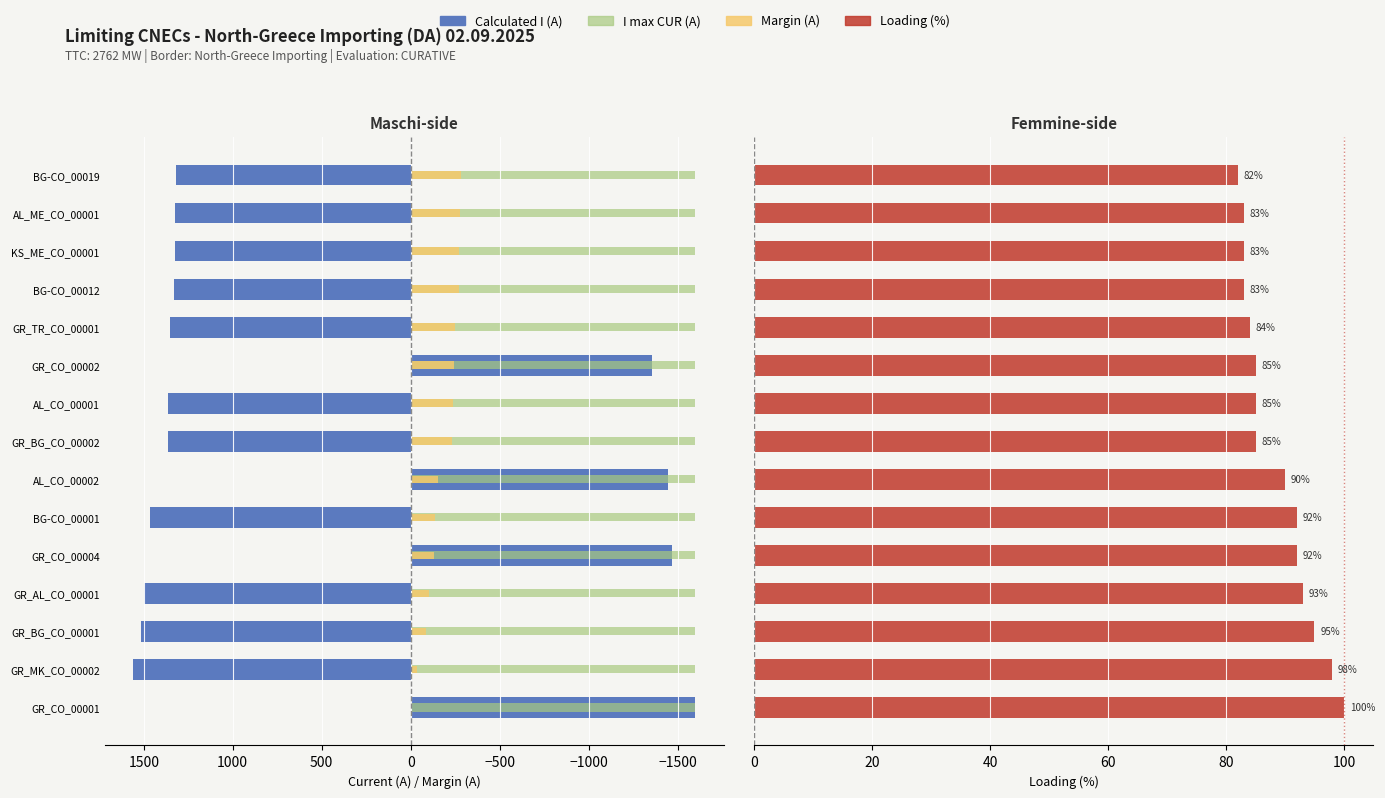

Is it true that Loading (%) equals 112.5 at GR_CO_00002?

False